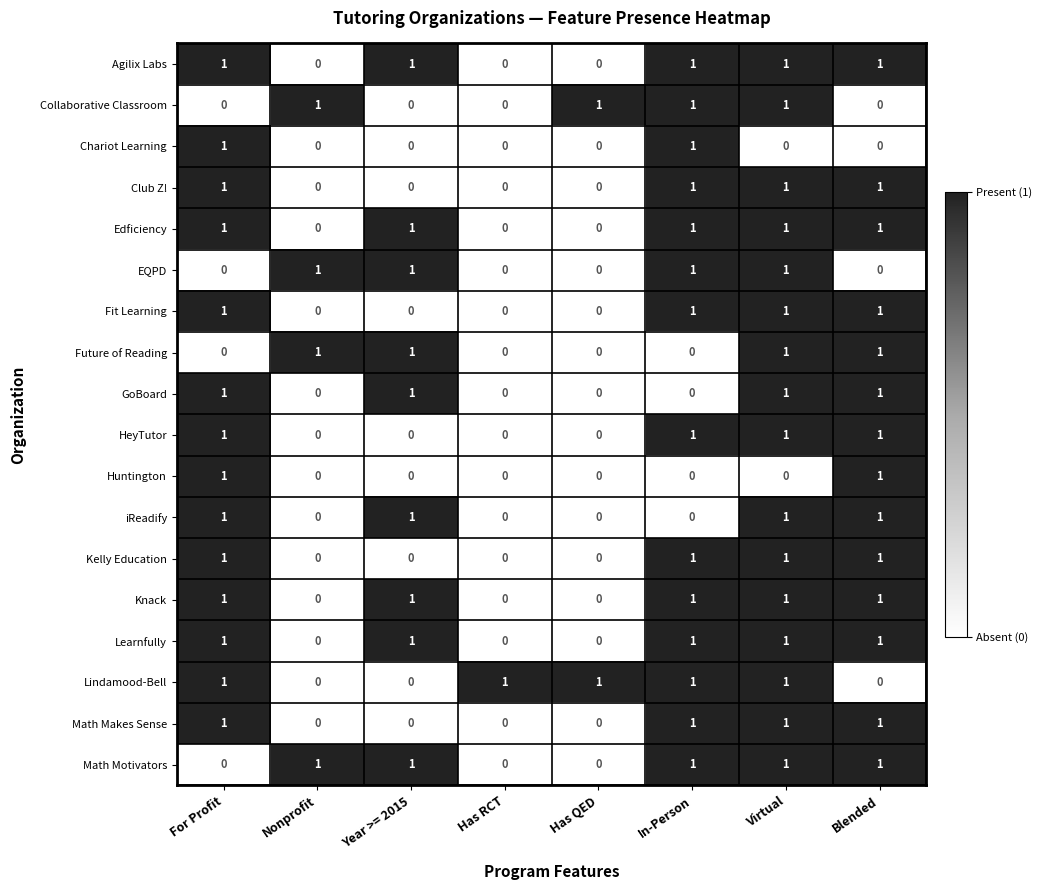

What is the sum of all Agilix Labs values?

5